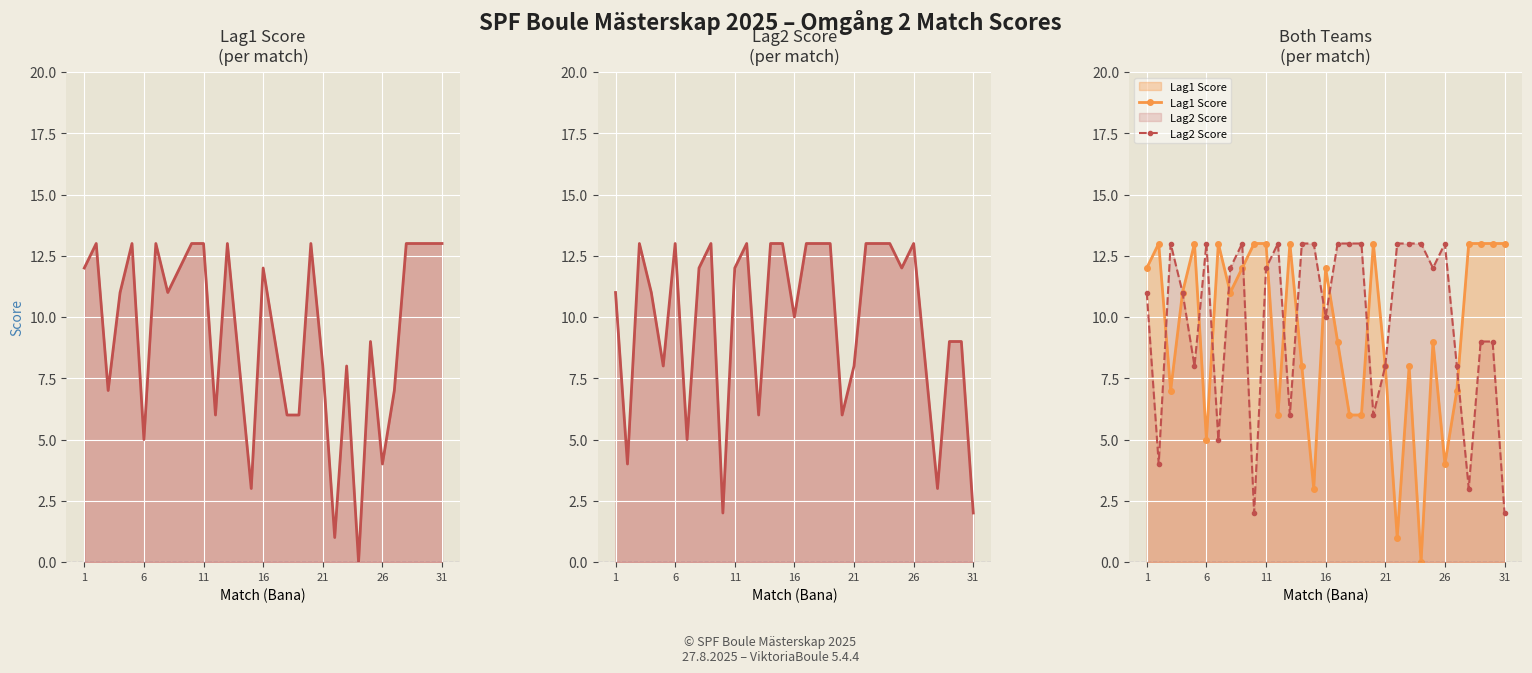

Rank the series by their maximum value, from highest to lowest.

Lag1 Score, Lag2 Score